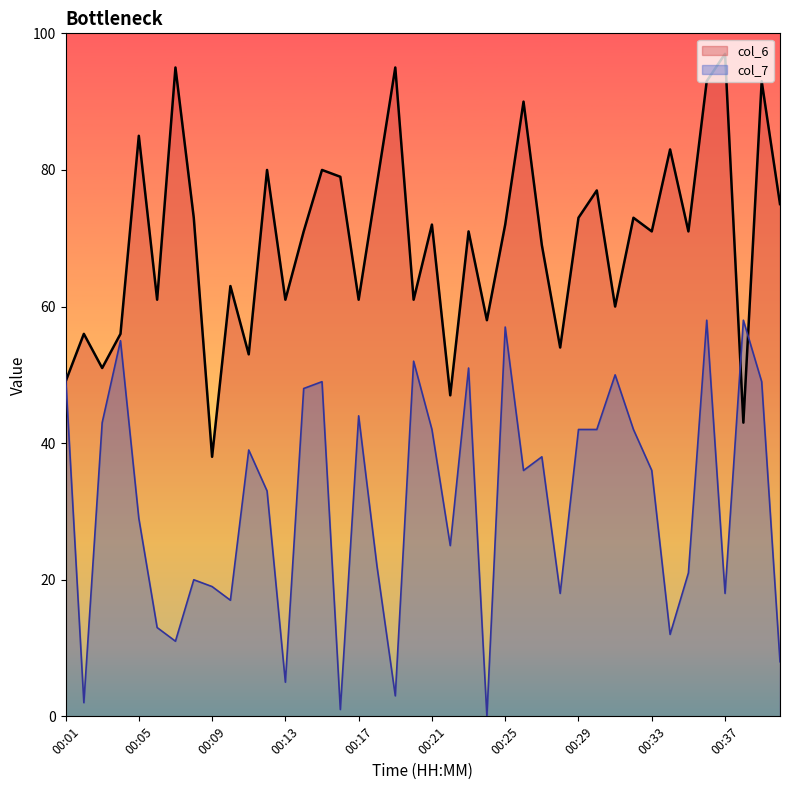

The value of col_7 at 00:07 is 11. True or false?

True